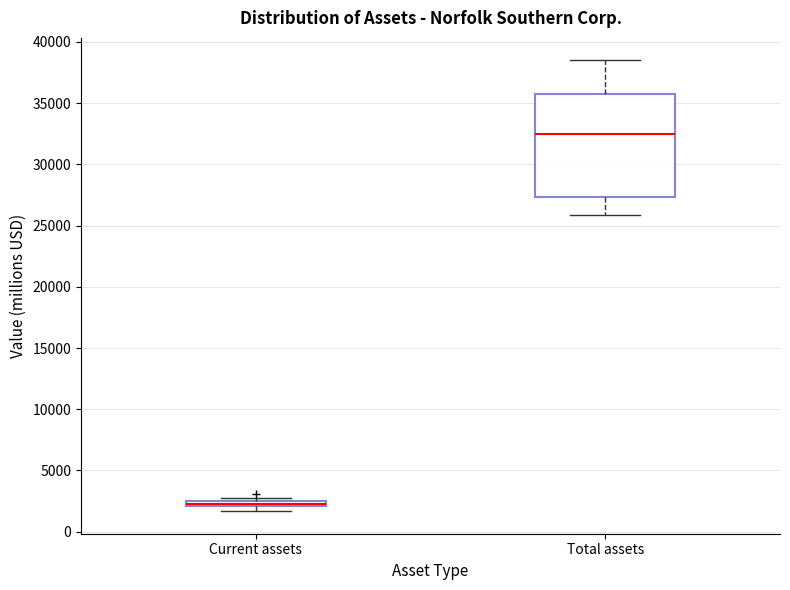

Comparing the boxes themselves (not the whiskers), which one is the tallest?

Total assets